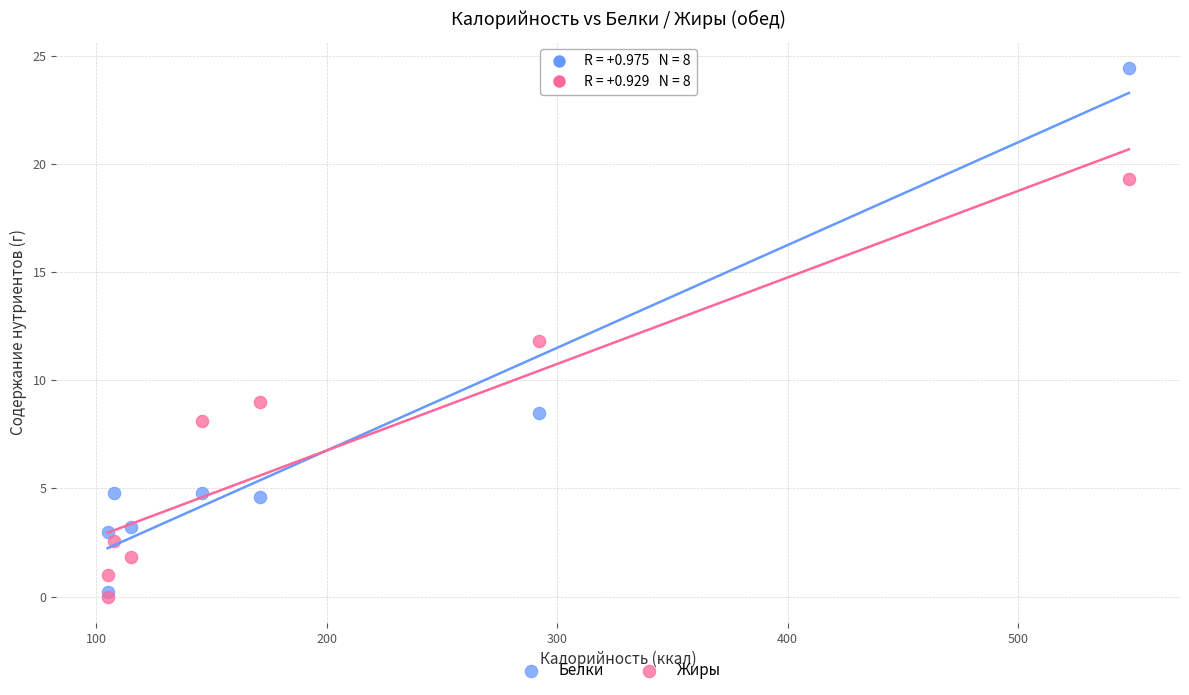

Which series reaches the maximum Y coordinate?

Белки